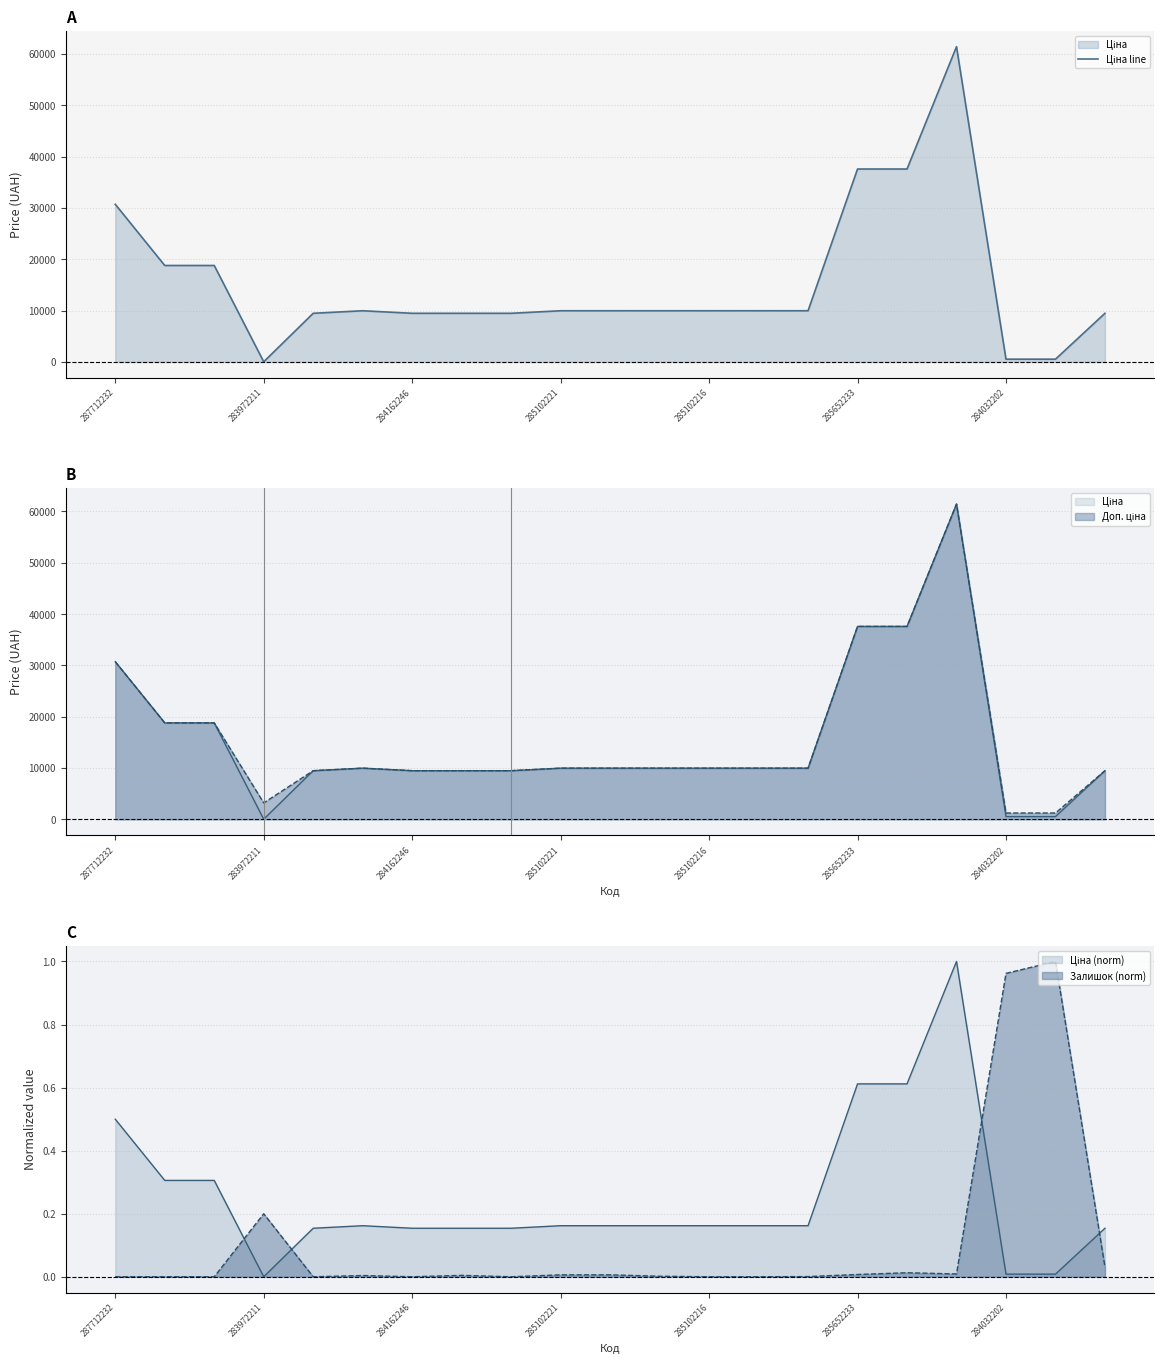

What is the difference between the values at 10 and 7?

494.9